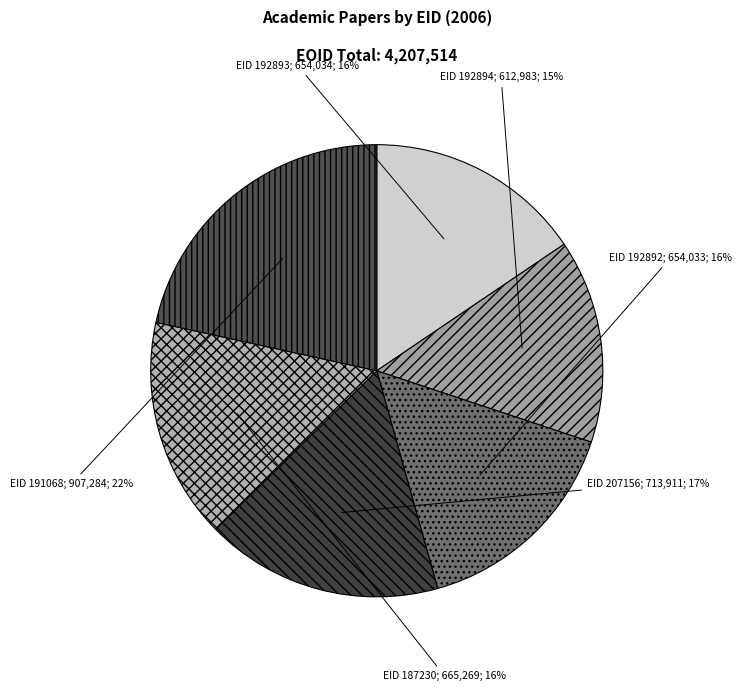

How many segments does this pie chart have?

6